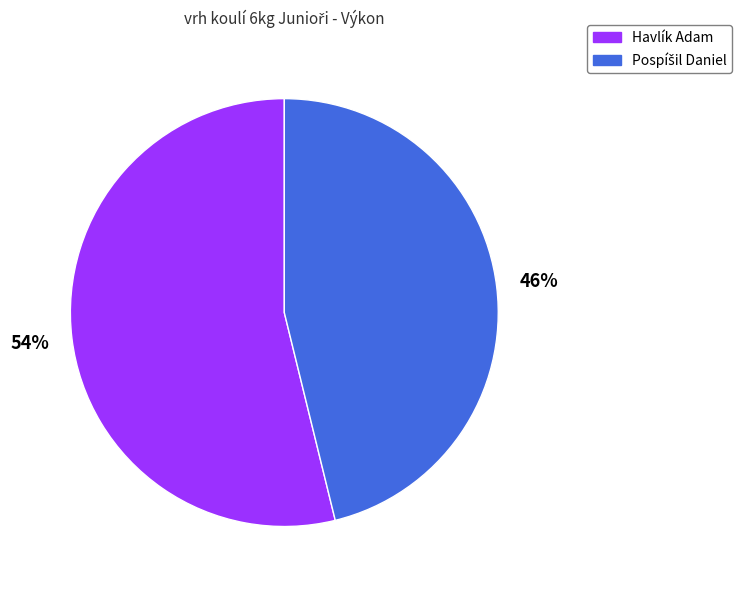

To the nearest percent, what percentage of the pie is Havlík Adam?

54%